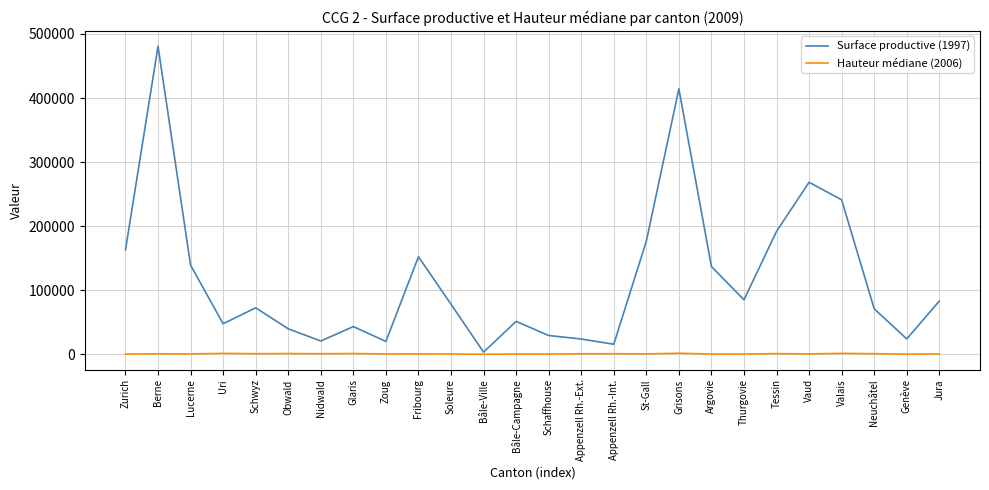

At which category is the sum across all series the highest?

Berne